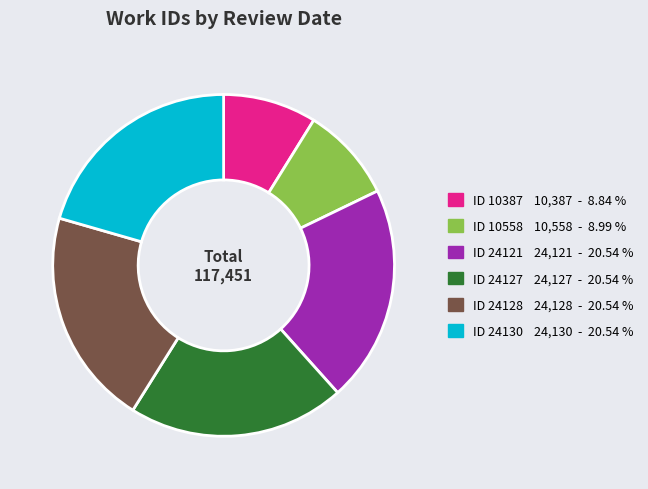

What is the ratio of the value at ID 10387 10,387 - 8.84 % to the value at ID 24130 24,130 - 20.54 %?

0.4